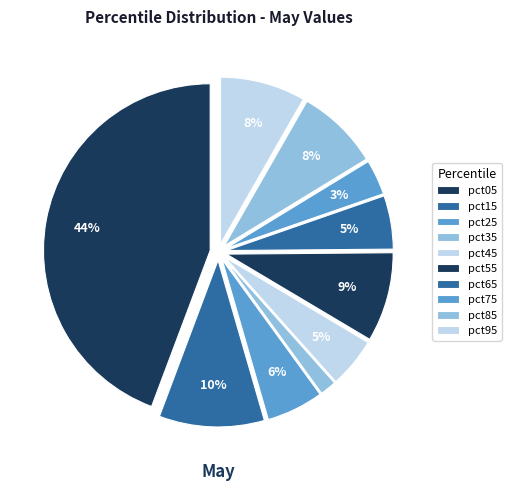

Count the number of slices in the pie.

10